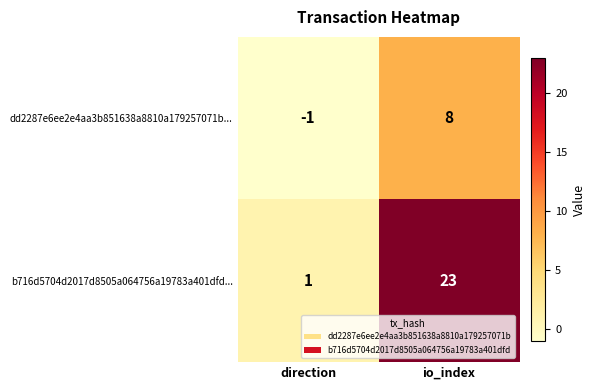

What is the sum of all b716d5704d2017d8505a064756a19783a401dfd... values?

24